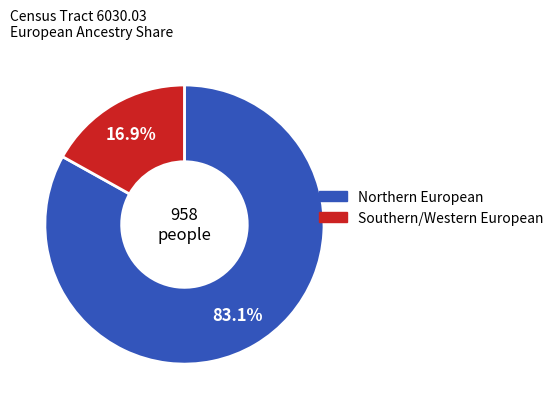

Count the number of slices in the pie.

2